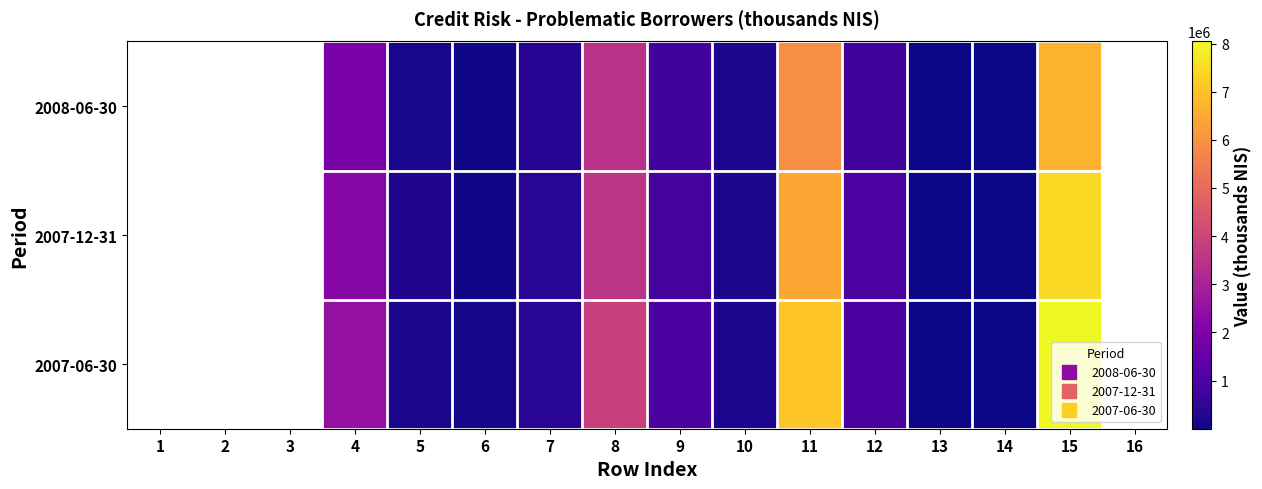

What is the maximum value shown in the chart?

8042000.0